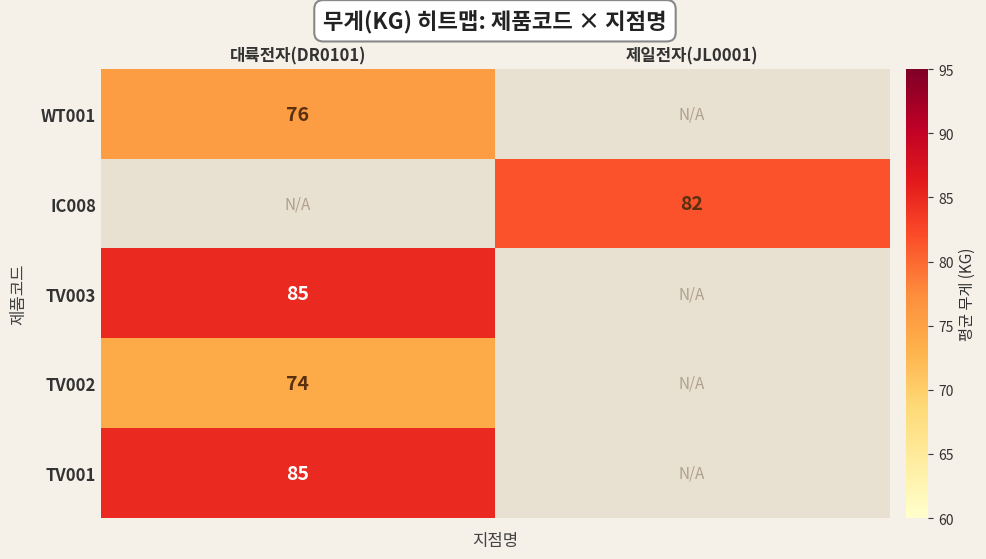

Is it true that IC008 equals 82.0 at 제일전자(JL0001)?

True